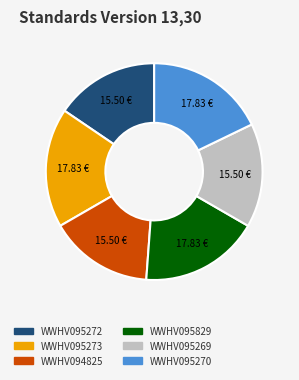

Is there any slice that represents more than half of the pie?

No